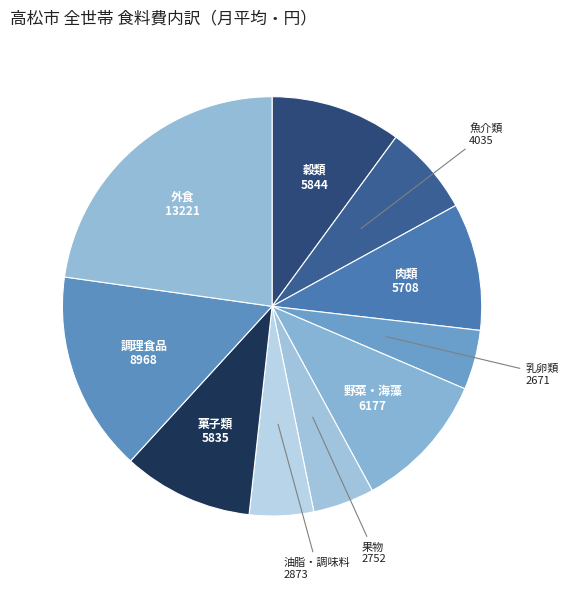

How many slices are in this pie chart?

10